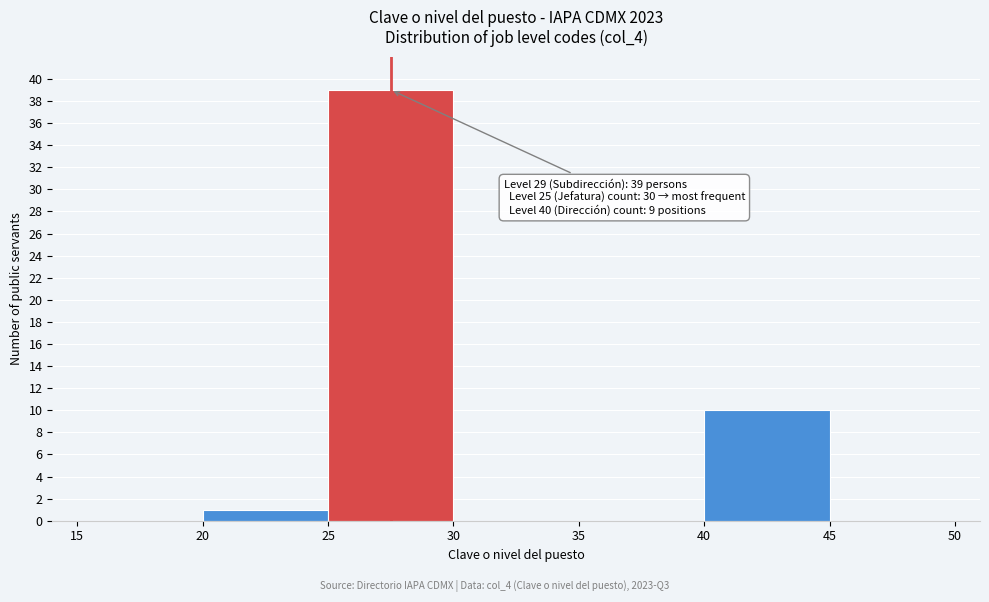

Which range on the x-axis has the tallest bar?

25 to 30